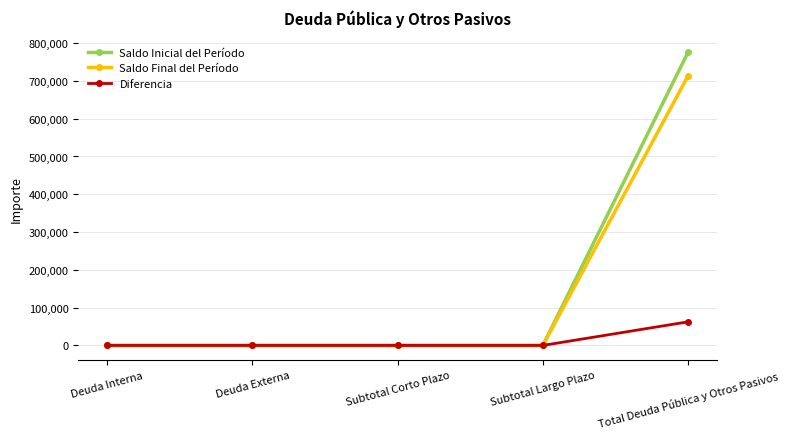

At which label does Saldo Inicial del Período reach its peak?

Total Deuda Pública y Otros Pasivos